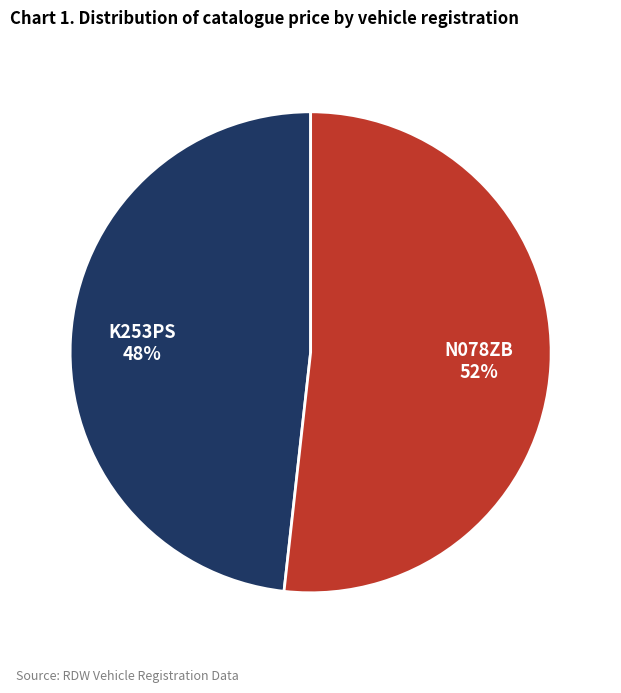

To the nearest percent, what is the difference between the largest and smallest slice percentages?

4%